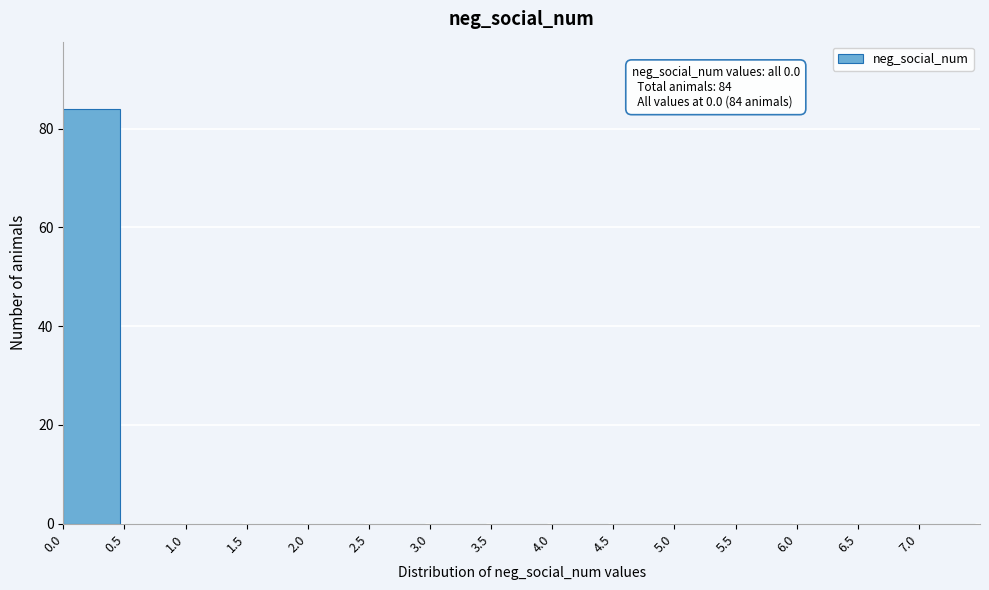

Which range on the x-axis has the tallest bar?

0.0 to 0.5